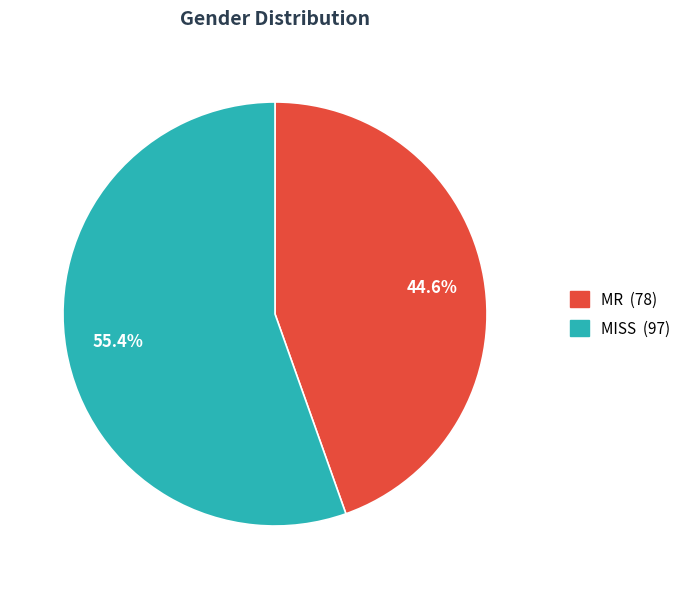

The MR slice represents 36% of the pie. True or false?

False